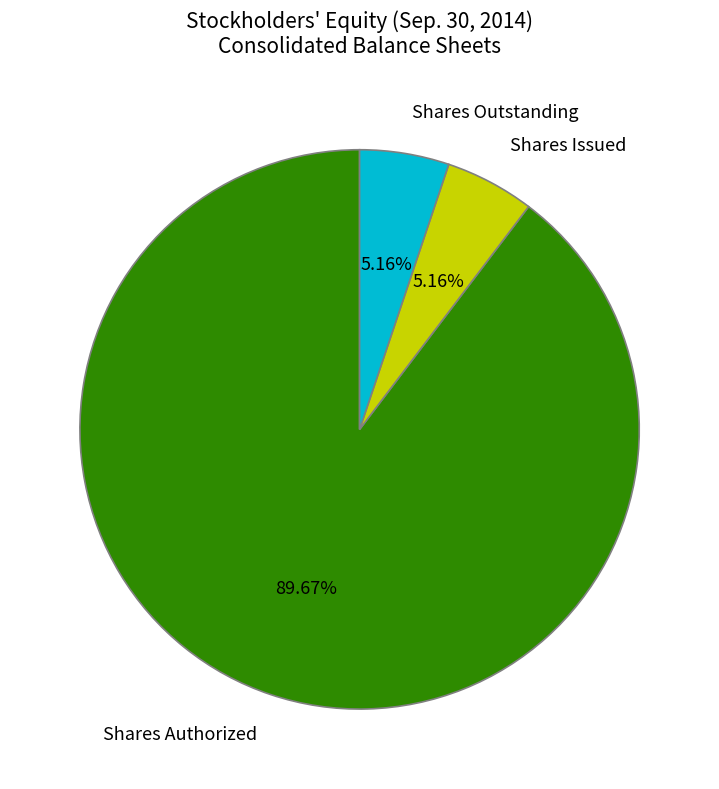

Which slice is the largest?

Shares Authorized